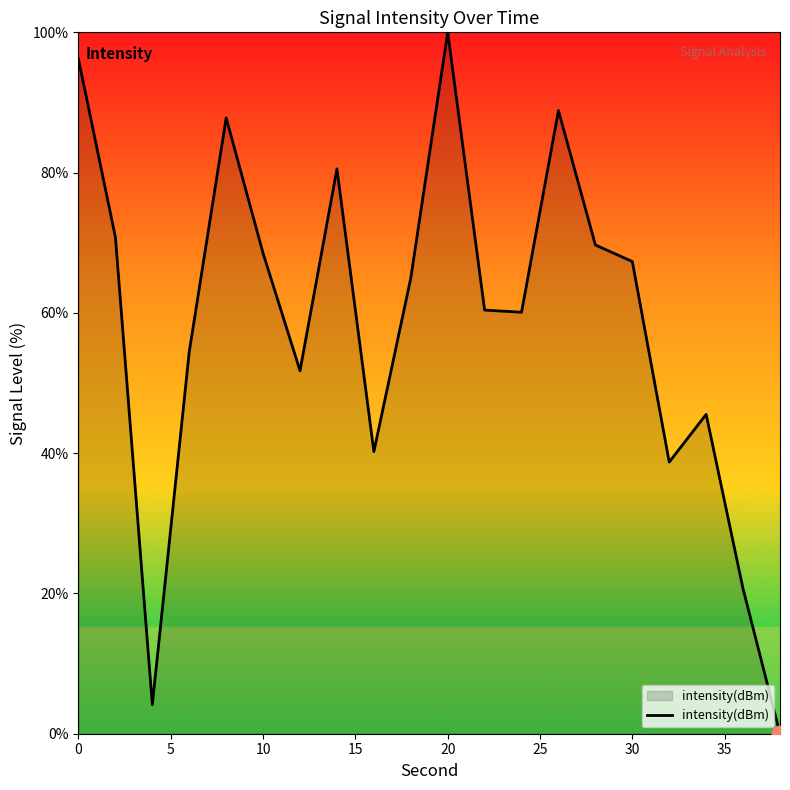

How many lines are shown in the chart?

1